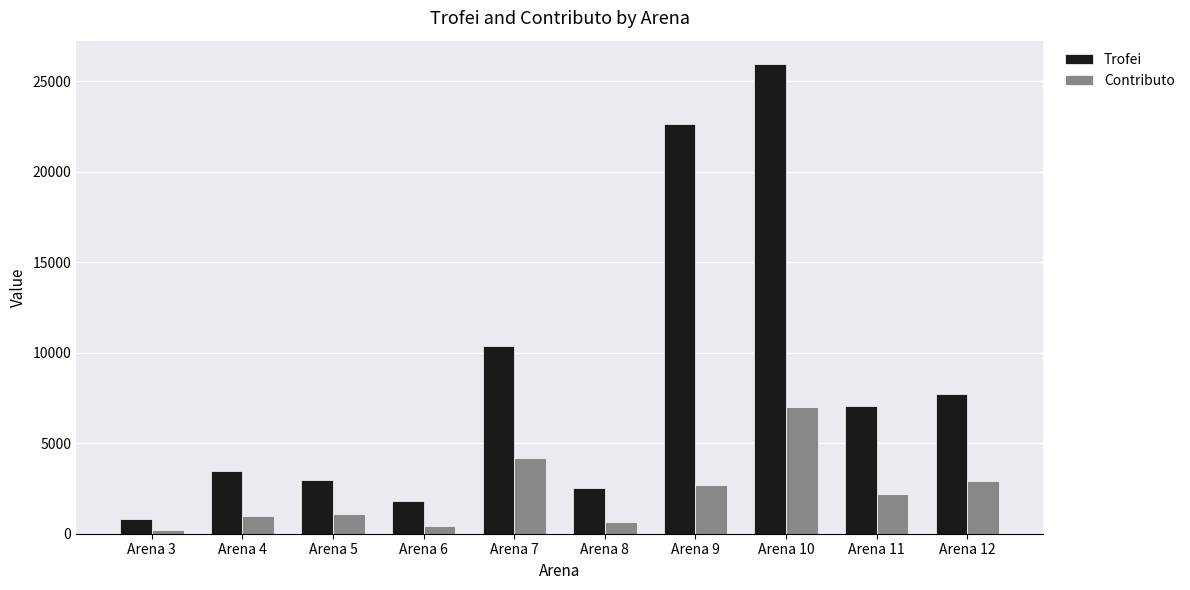

List the series in order of their overall mean, lowest first.

Contributo, Trofei